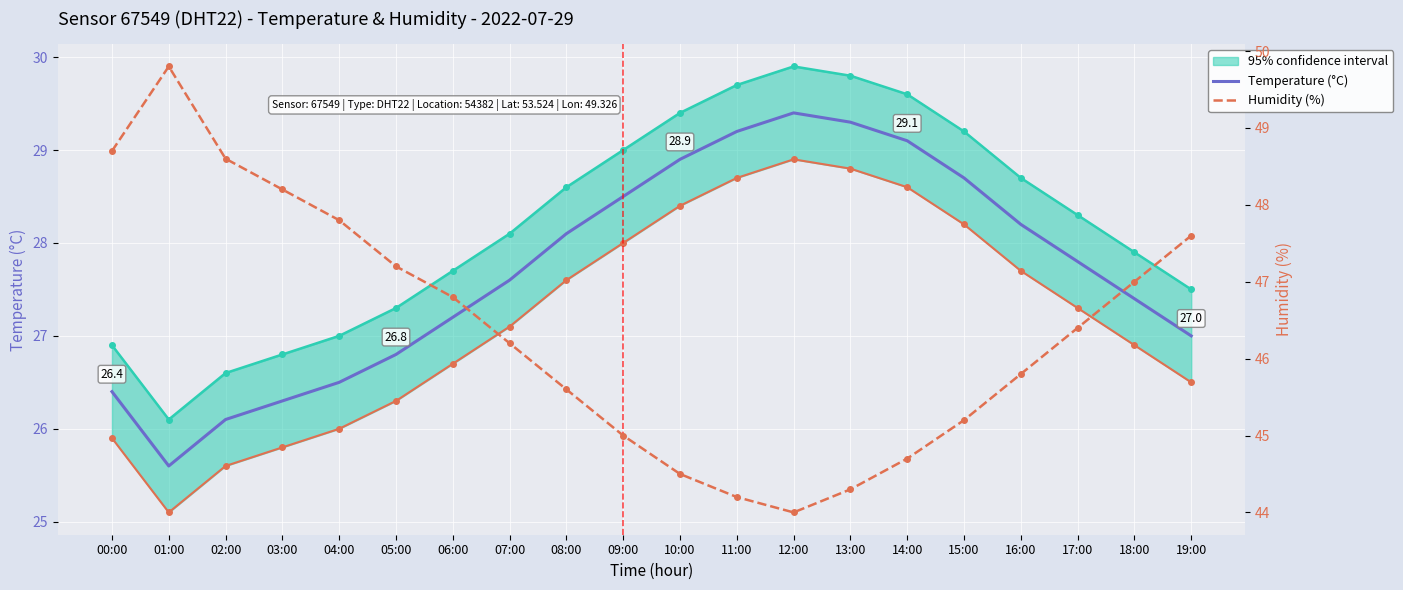

What position from the right is 17:00?

3